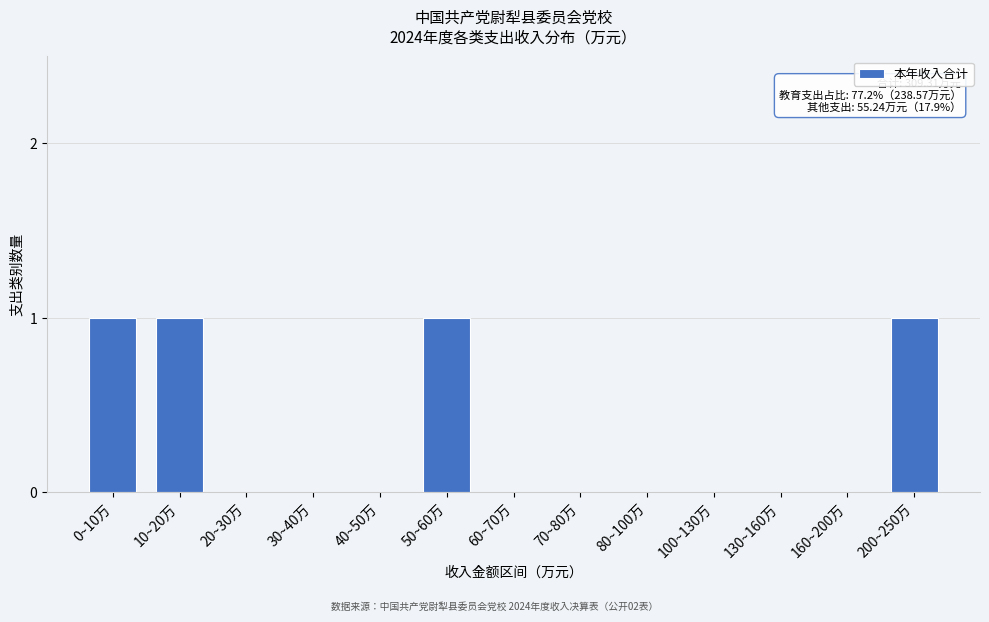

Reading right to left, transcribe all the data shown in this chart.

200~250万=1	160~200万=0	130~160万=0	100~130万=0	80~100万=0	70~80万=0	60~70万=0	50~60万=1	40~50万=0	30~40万=0	20~30万=0	10~20万=1	0~10万=1